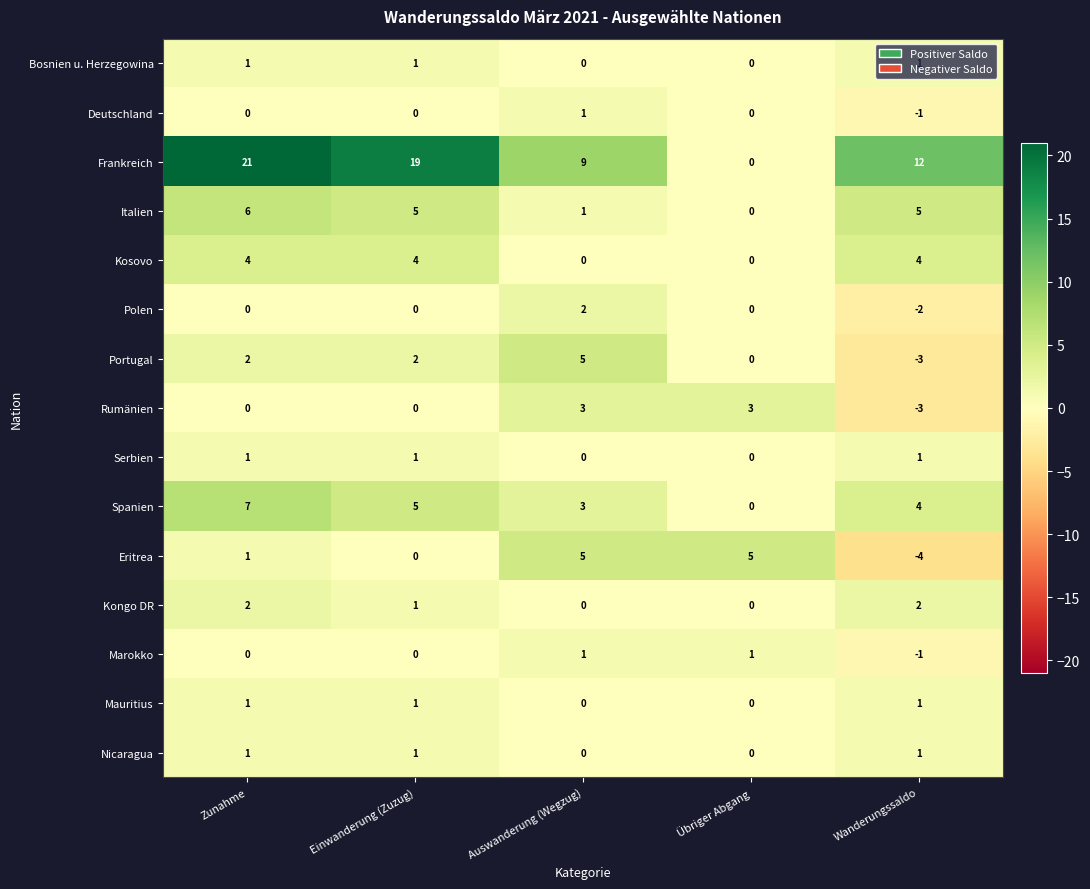

What is the difference between the second highest and second lowest values in the Italien series?

4